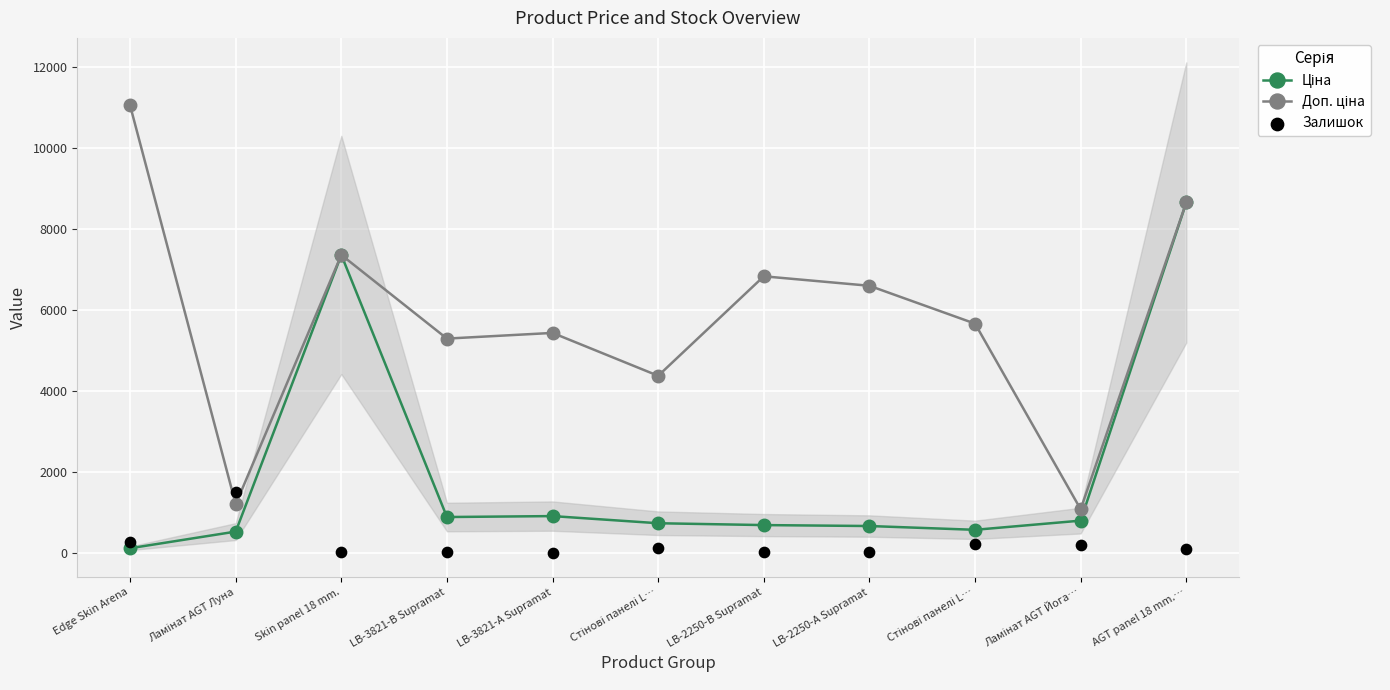

What are all the series names shown in the legend?

Ціна, Доп. ціна, Залишок